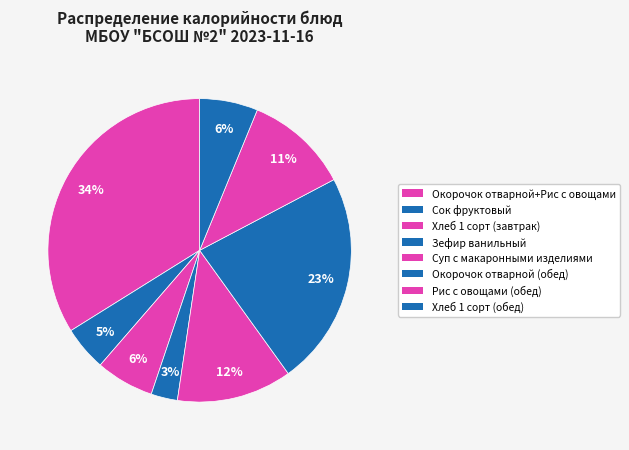

The Хлеб 1 сорт (завтрак) slice represents 12% of the pie. True or false?

False